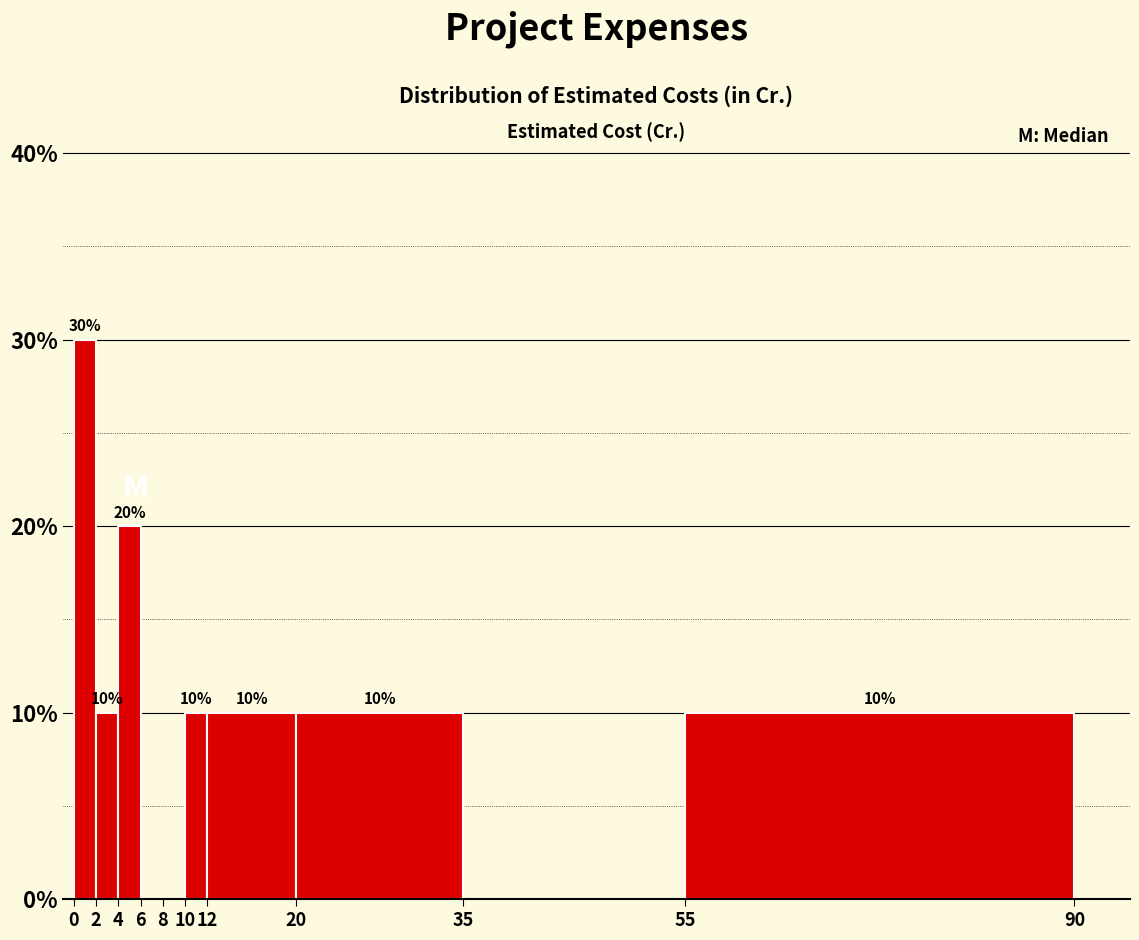

Over which range of the x-axis is the bar tallest?

0 to 2